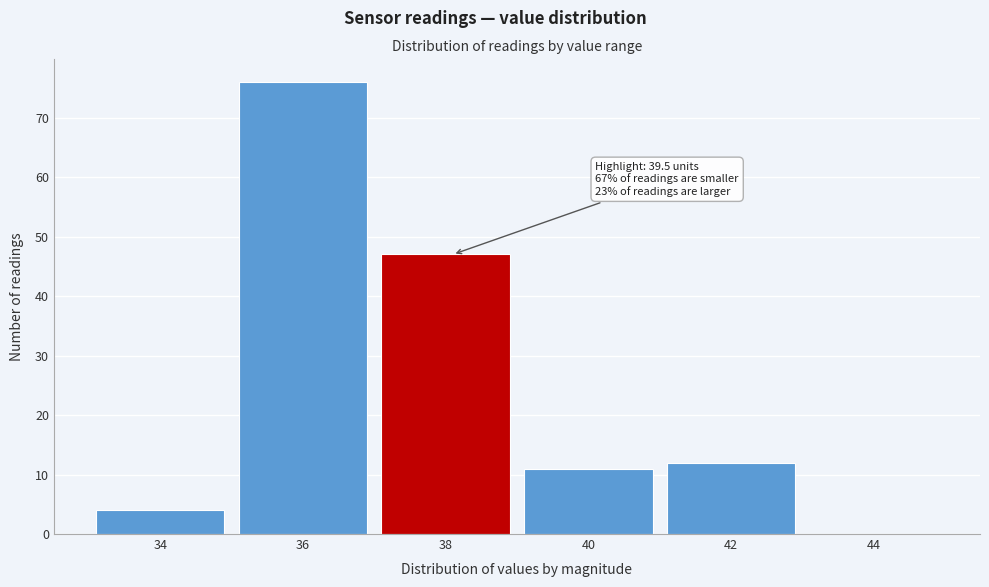

Reading left to right, transcribe all the data shown in this chart.

34=4	36=76	38=47	40=11	42=12	44=0